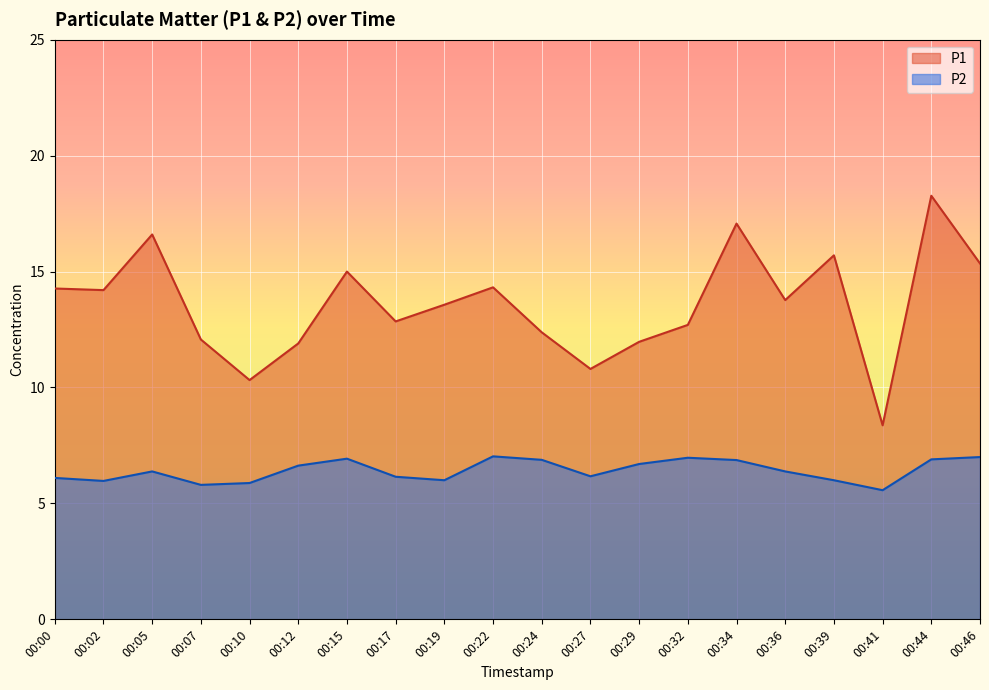

What is the total value across all series at 00:29?

18.7